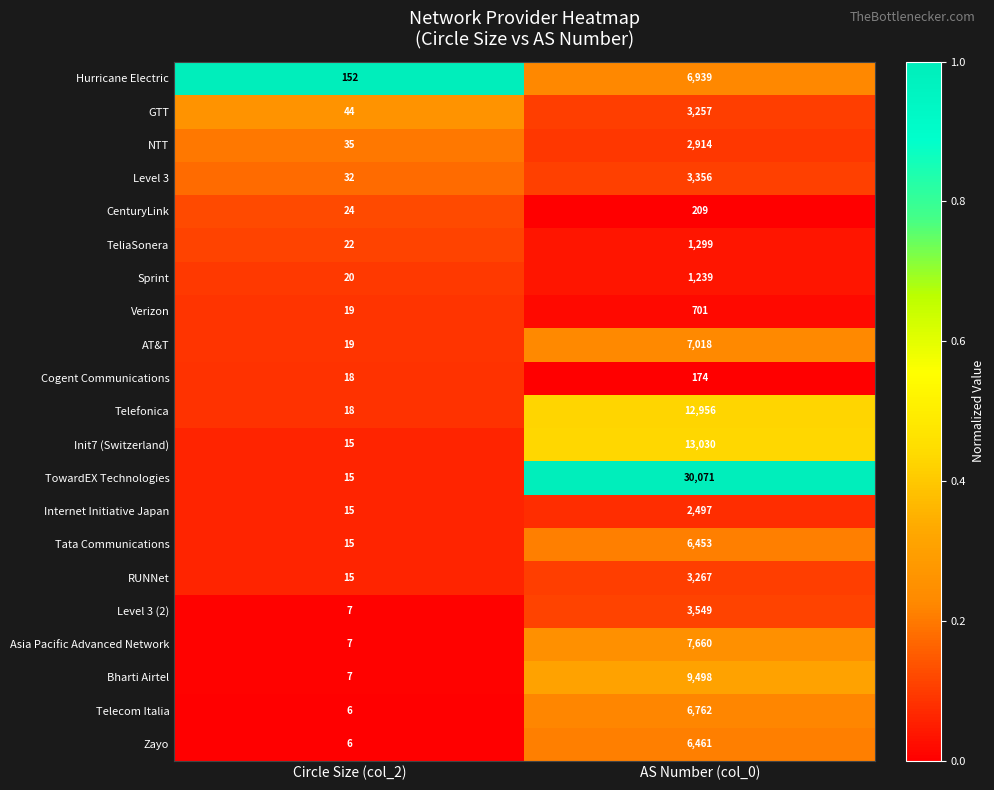

How many data points does each series have?

2